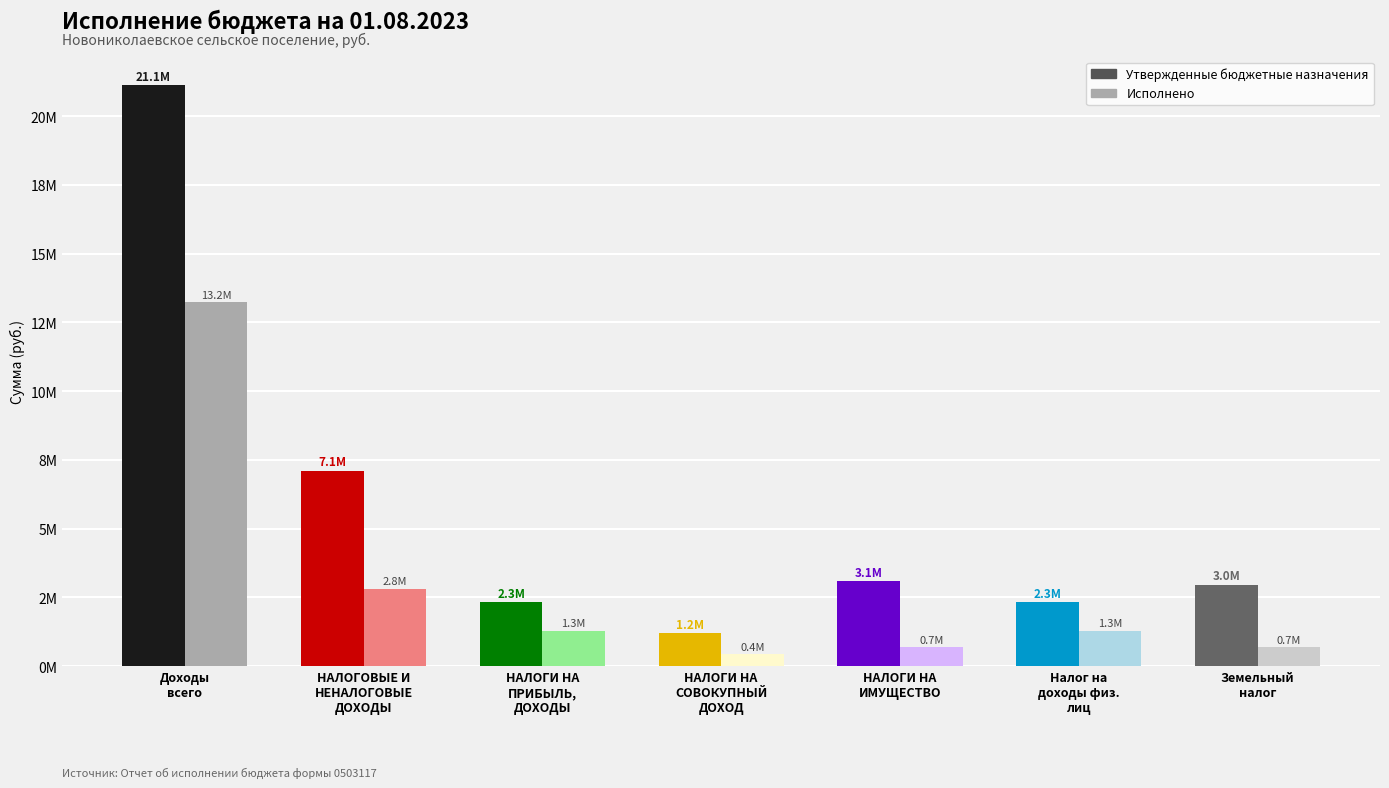

What is the difference between the maximum and minimum values in the Утвержденные бюджетные назначения series?

19924500.0